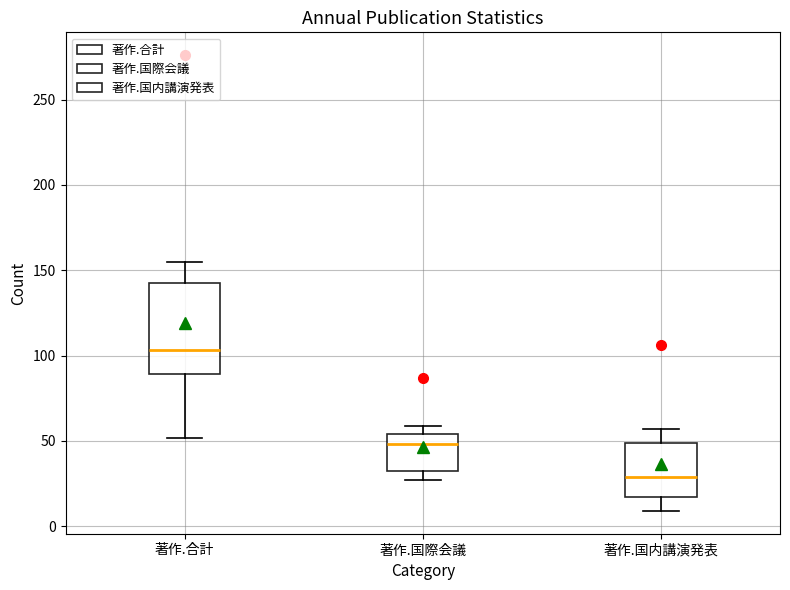

Reading left to right, transcribe this box plot: for each box, give where its median line is, the range the box spans, and where its two whiskers end, as read against the y-axis. The values are not printed on the chart, so give them approximately, as read against the axis.

著作.合計: median 105, box 90 to 145, whiskers 50 to 155
著作.国際会議: median 50, box 35 to 55, whiskers 25 to 60
著作.国内講演発表: median 30, box 15 to 50, whiskers 10 to 55